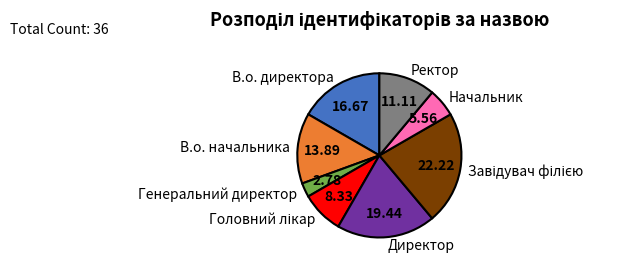

How many segments does this pie chart have?

8